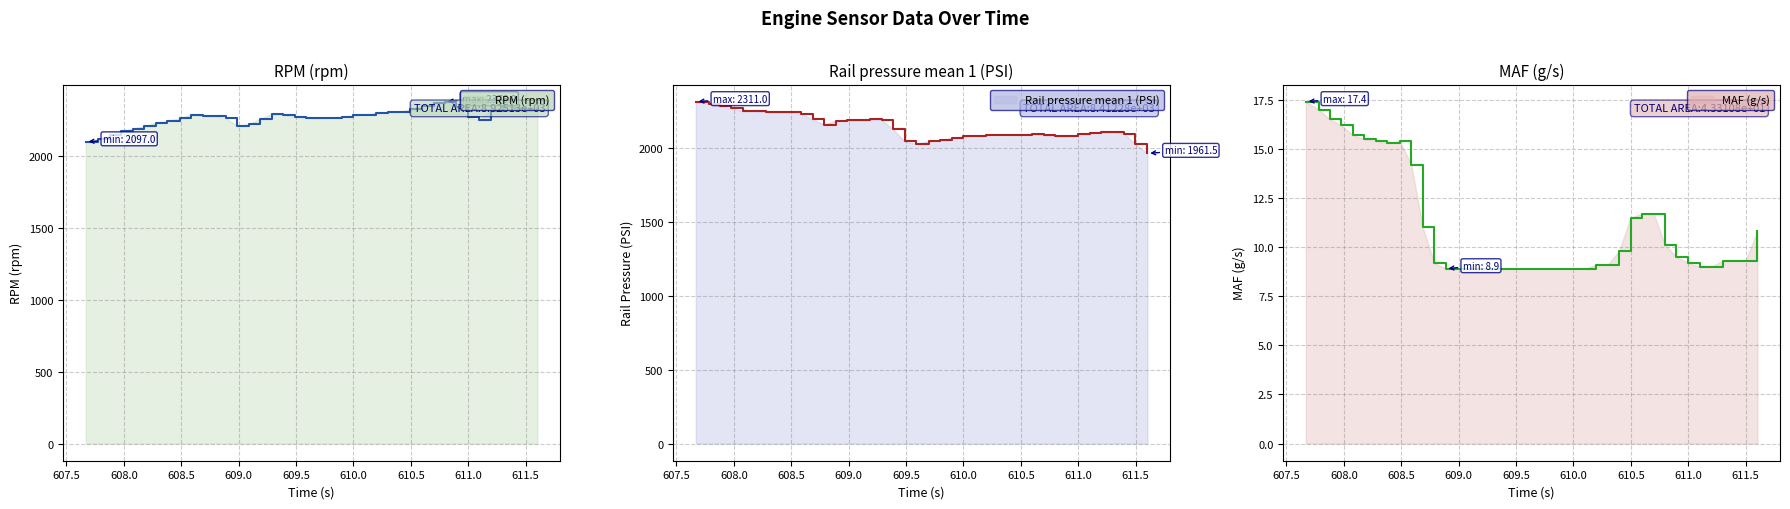

What is the lowest value of the RPM (rpm) series?

2097